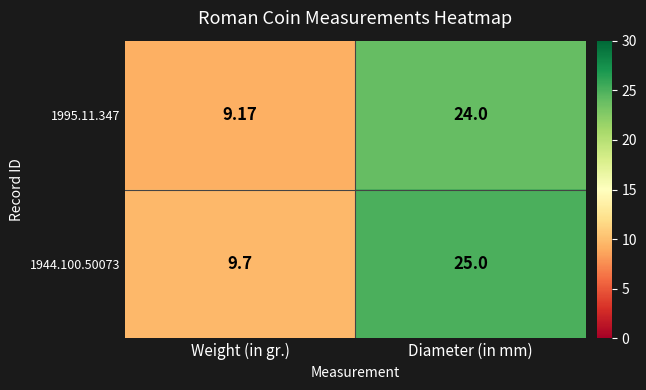

Rank the series at Weight (in gr.) from lowest to highest value.

1995.11.347, 1944.100.50073